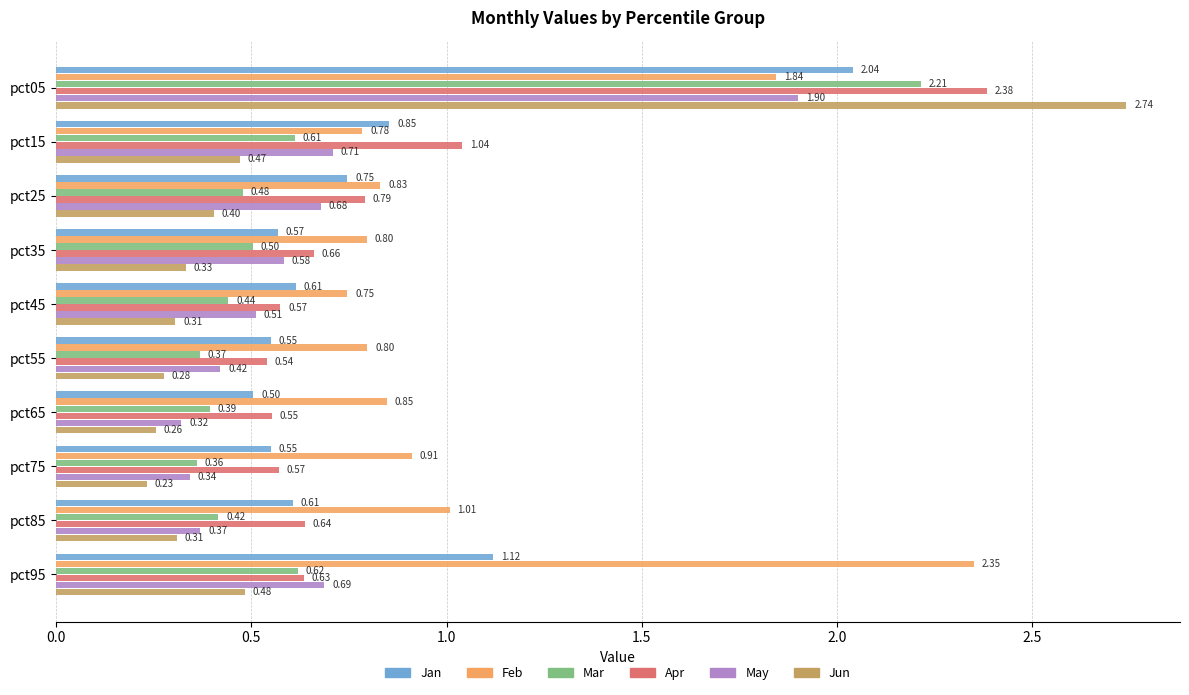

At which label is Mar closest to 1?

pct95